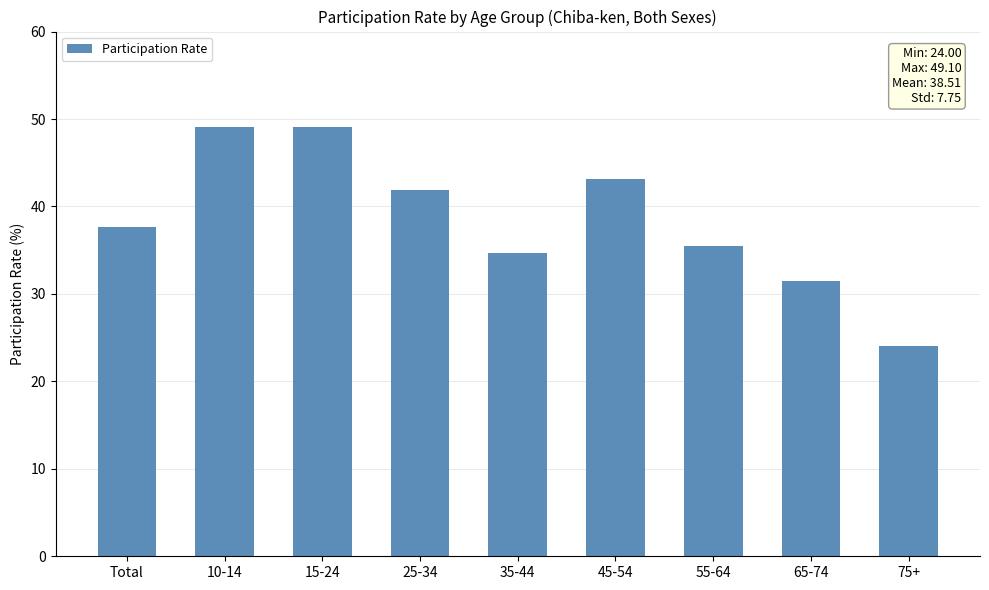

Where is the data nearest to the value 36?

55-64